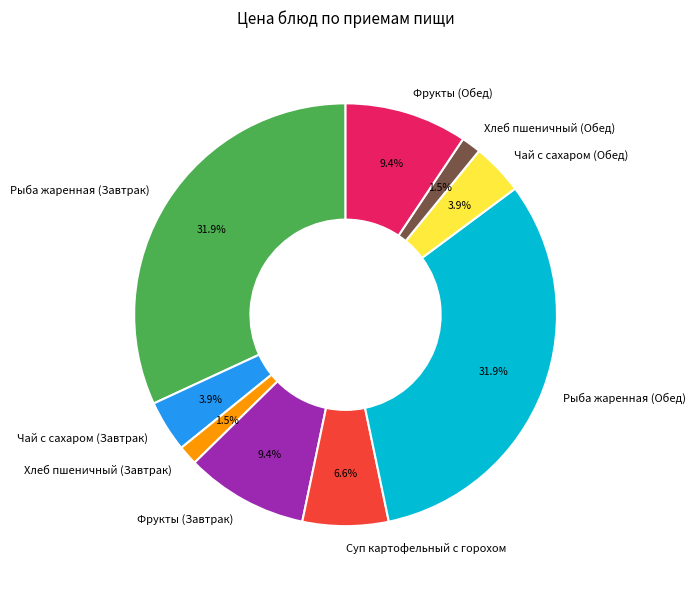

To the nearest percent, what is the difference between the Рыба жаренная (Завтрак) and Хлеб пшеничный (Завтрак) slice percentages?

30%